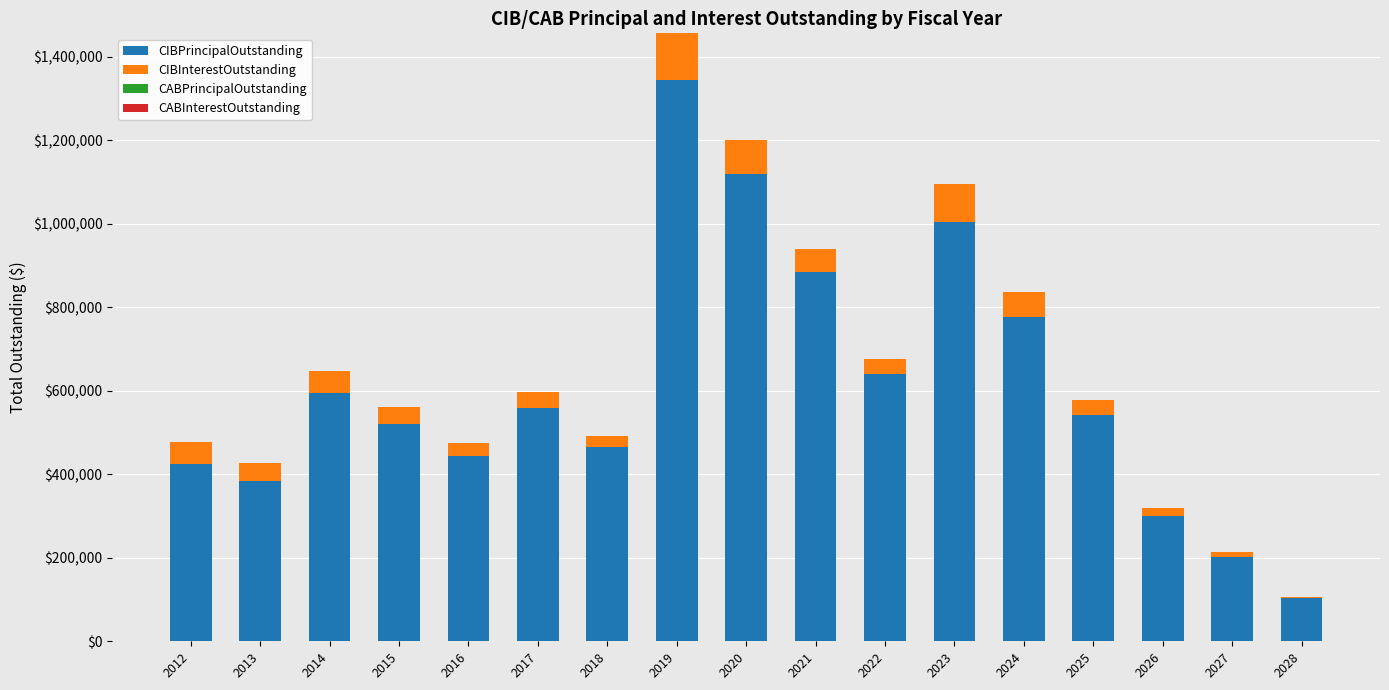

At which category is the sum across all series the highest?

2019